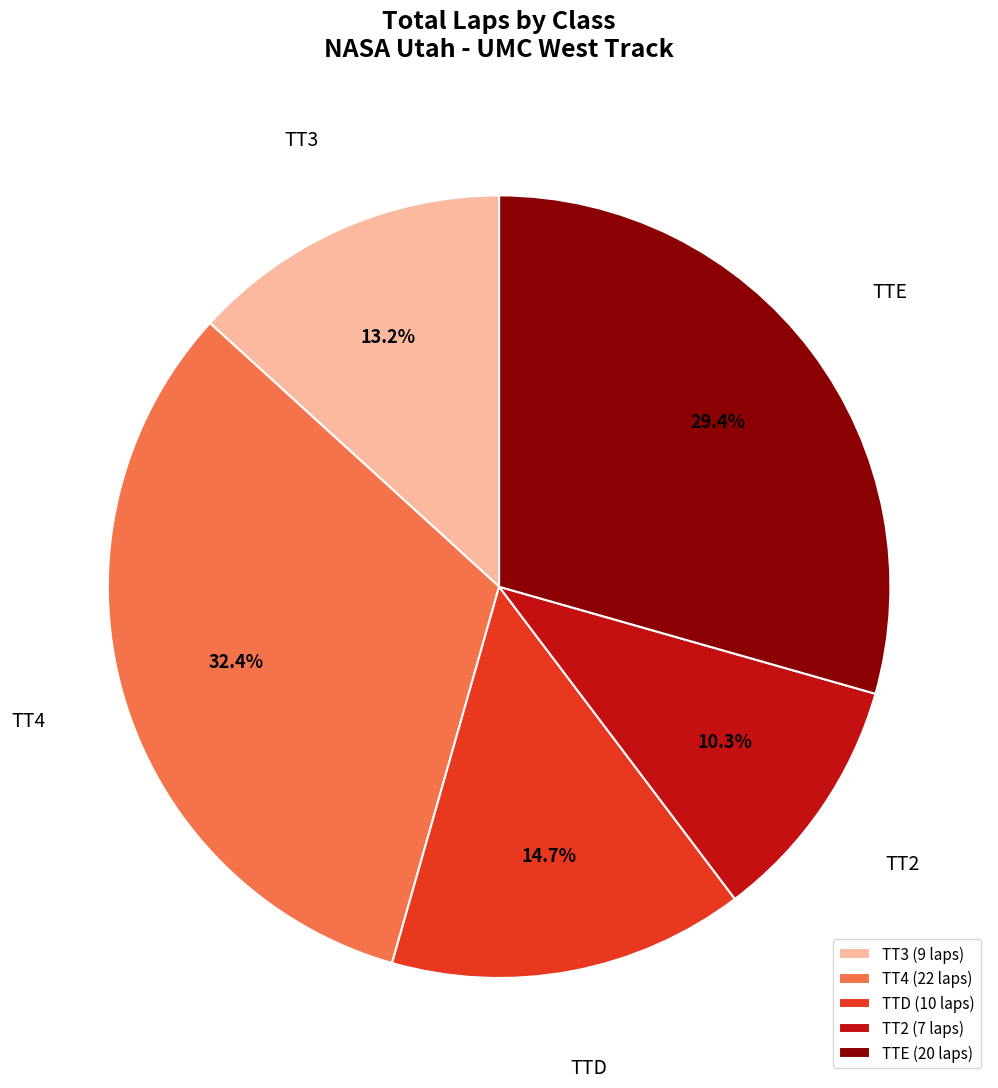

Does any single category account for the majority?

No